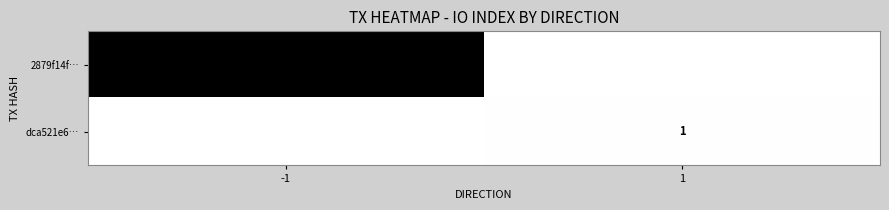

Rank the series by their average value, from highest to lowest.

2879f14f…, dca521e6…